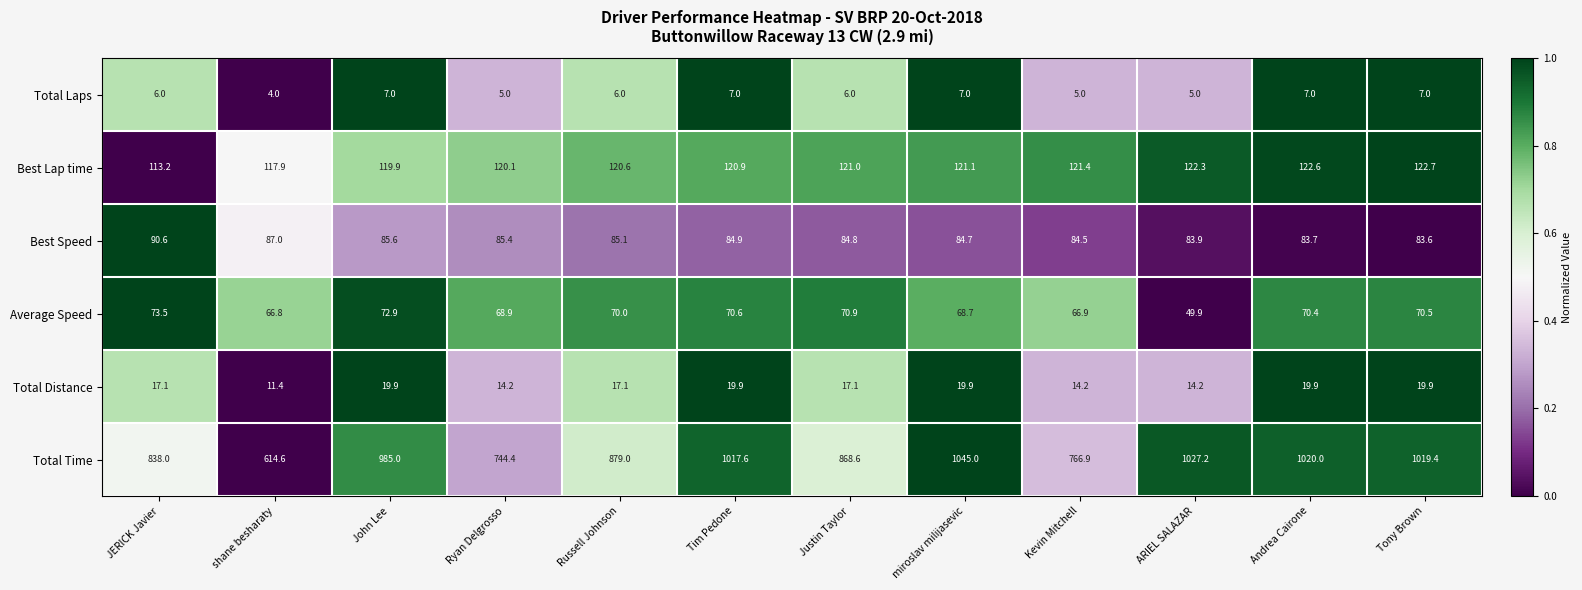

What is the lowest value of the Best Speed series?

83.6